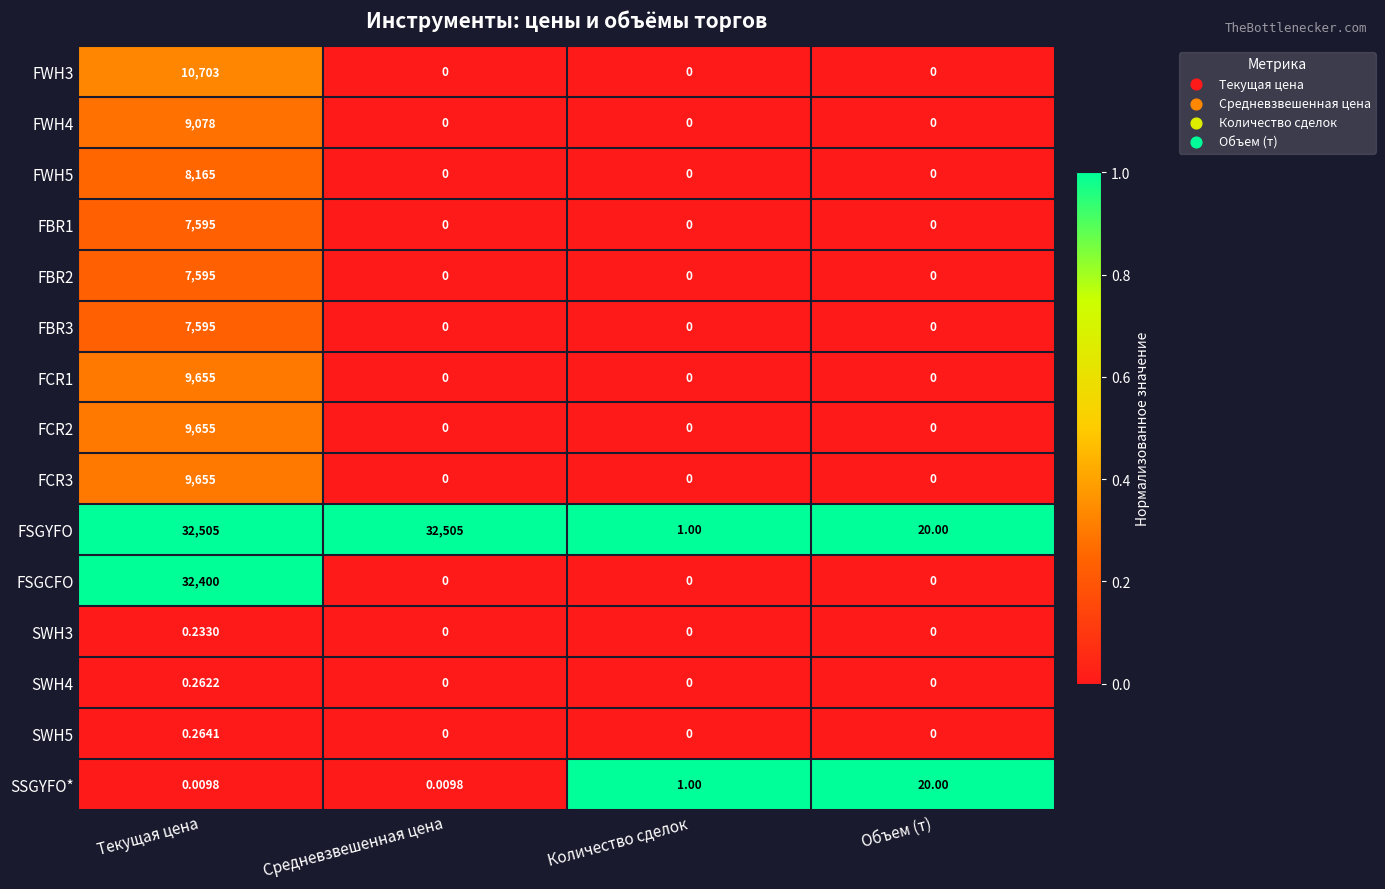

What is the spread (max minus min) of values at Средневзвешенная цена?

32505.0